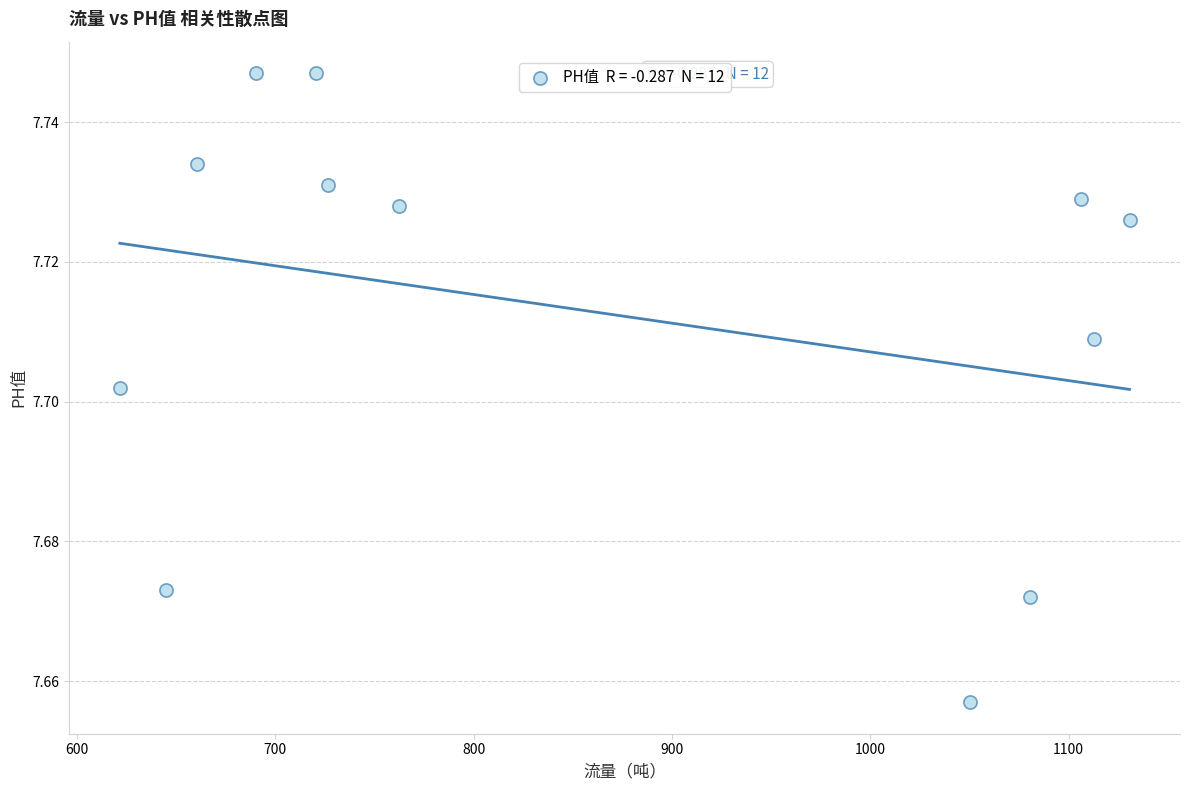

What is the range of X values (max minus min)?

509.2